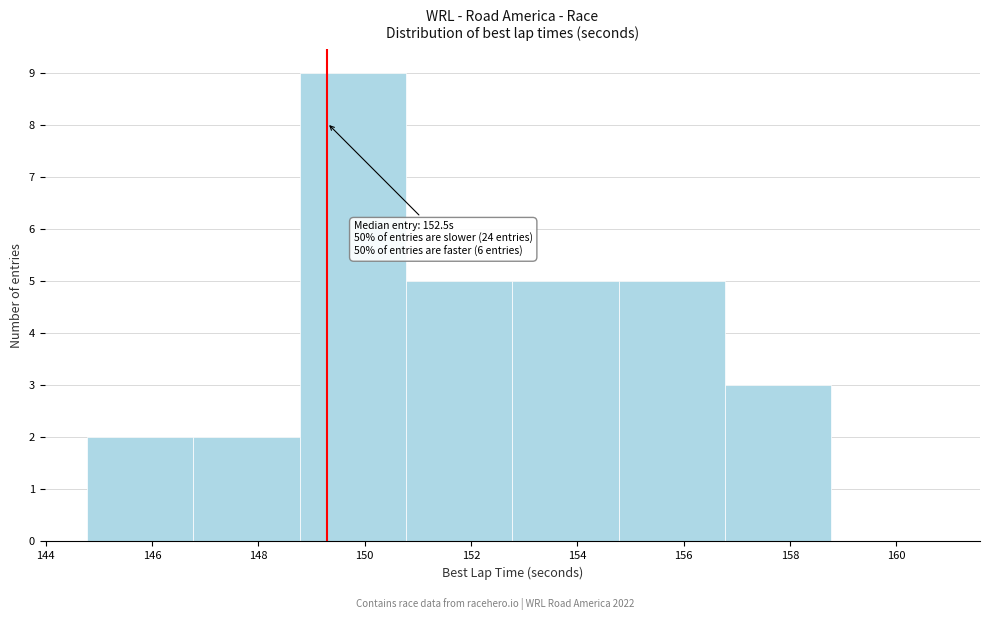

Which range on the x-axis has the tallest bar?

148.8 to 150.8